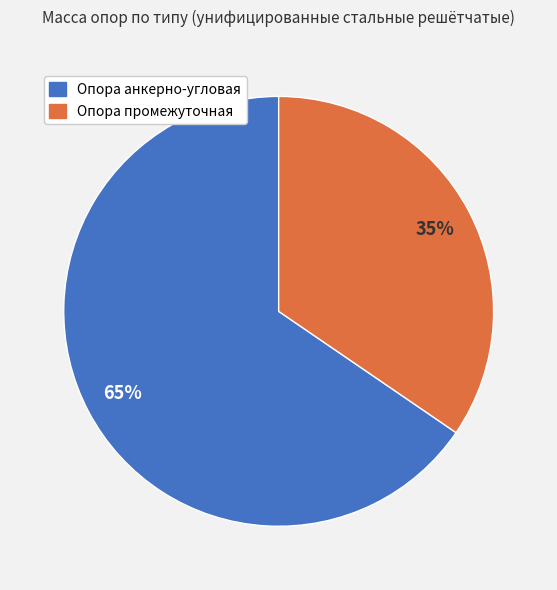

Rank the categories by value from highest to lowest.

Опора анкерно-угловая, Опора промежуточная